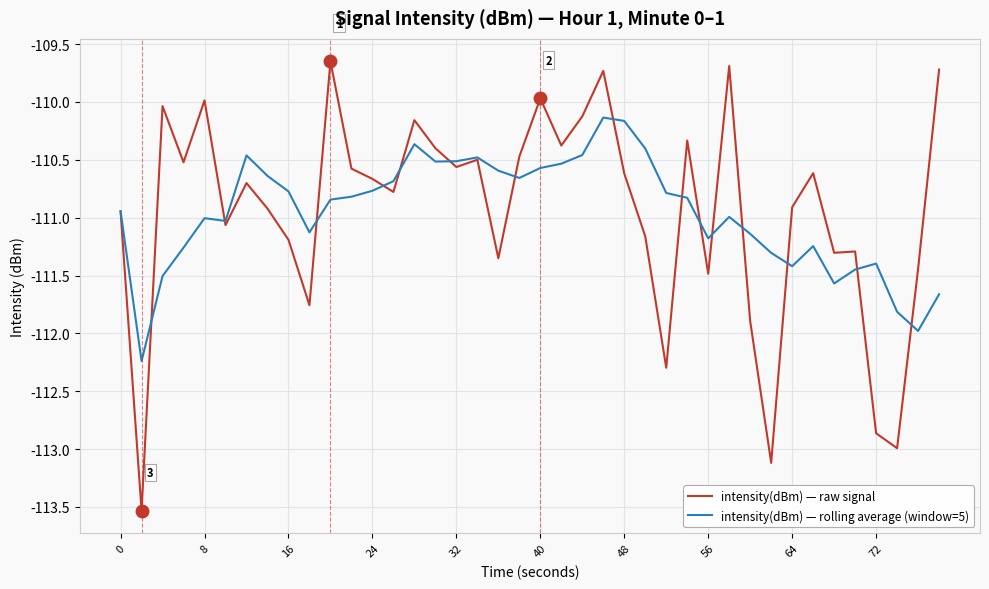

Which series has the largest range (max minus min)?

intensity(dBm) — raw signal